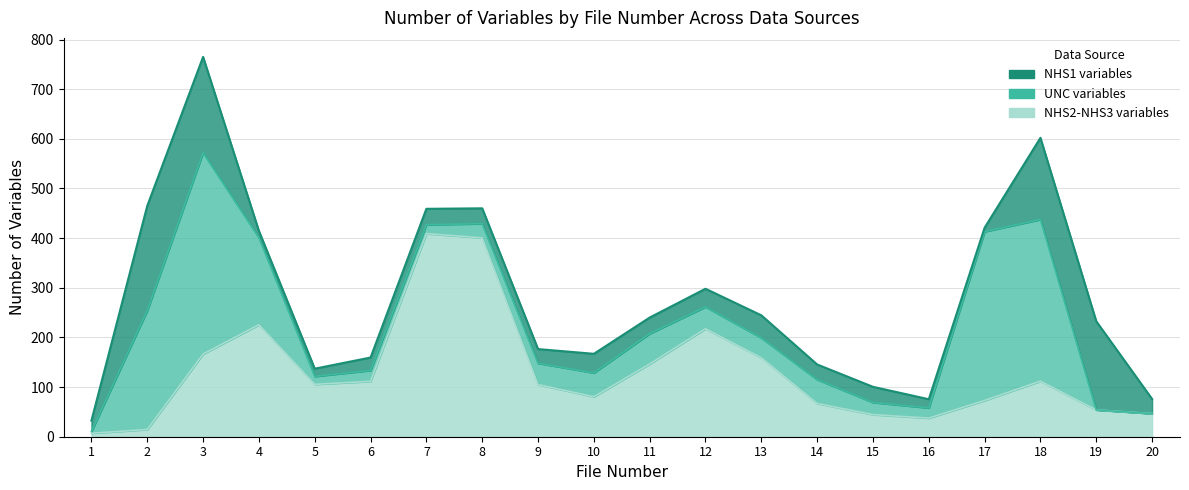

Does the chart display data point markers on the line(s)?

No